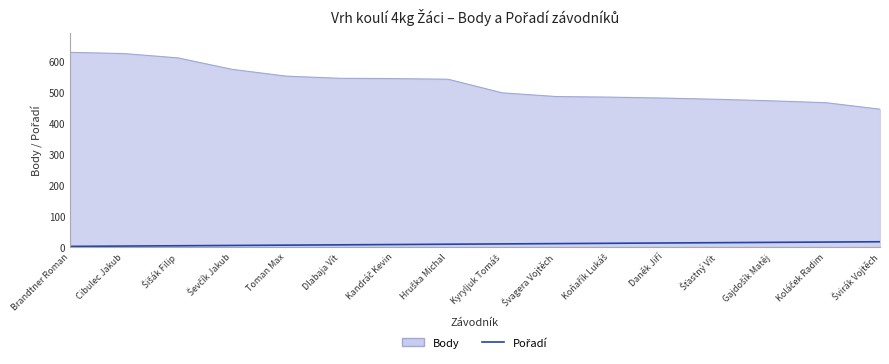

What is the lowest value of the Body series?

445